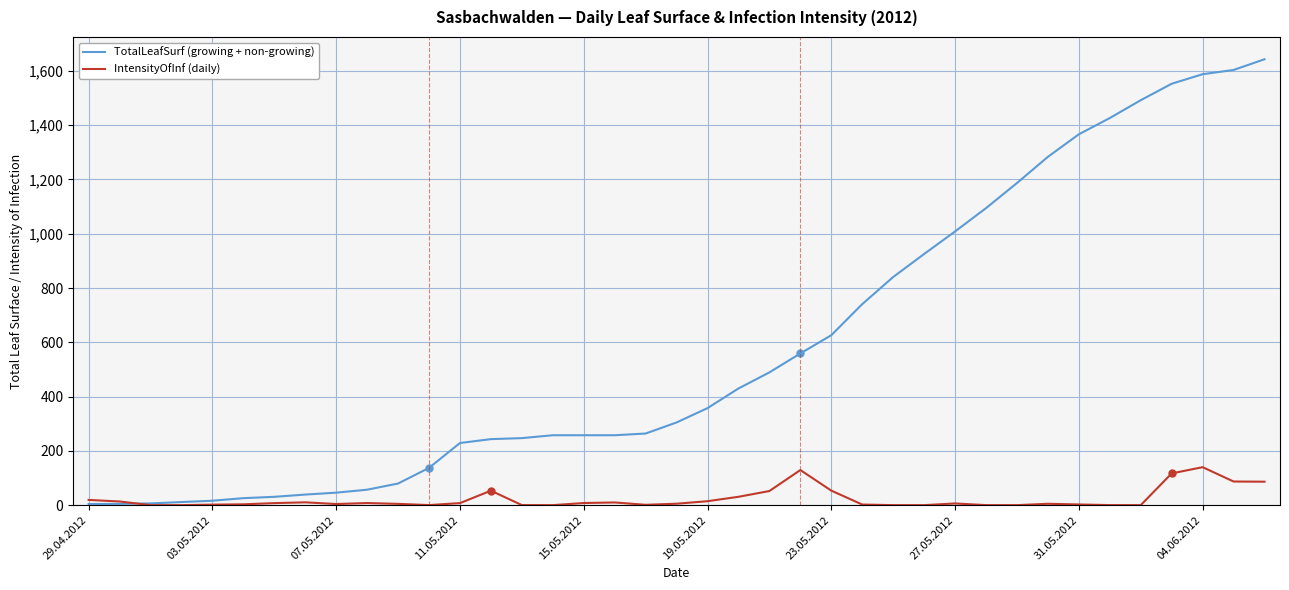

What is the greatest value displayed?

1643.0